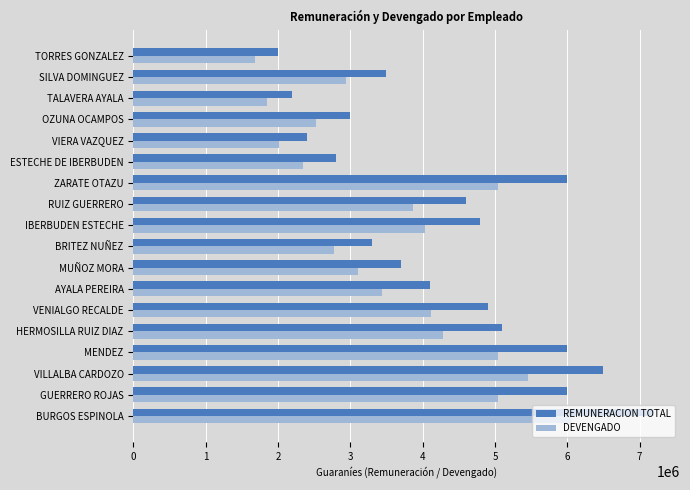

List the series in order of their peak value, highest first.

REMUNERACION TOTAL, DEVENGADO